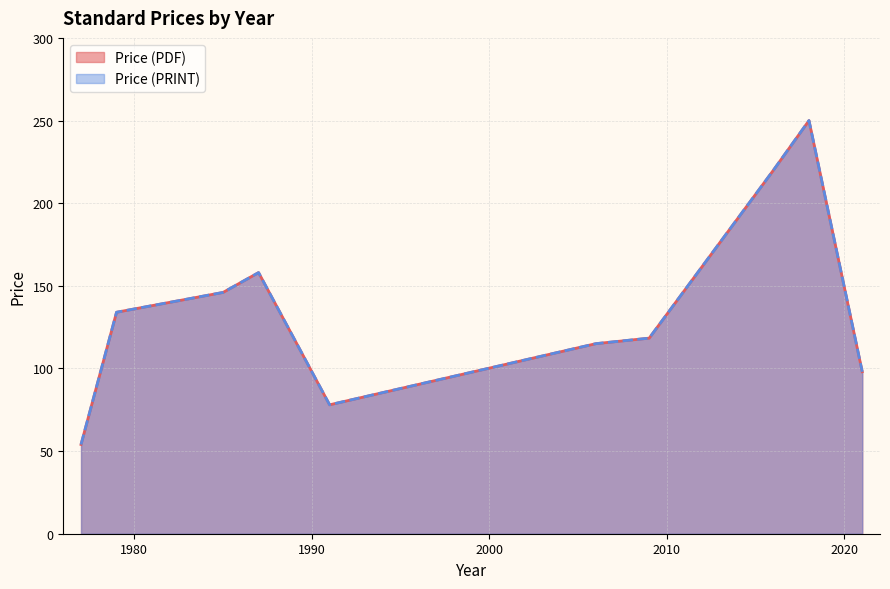

True or false: Price (PDF) and Price (PRINT) cross at least once.

False